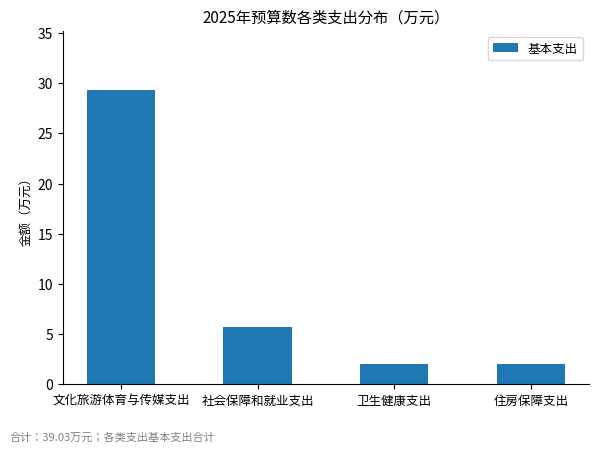

What is the approximate value at 社会保障和就业支出?

5.7